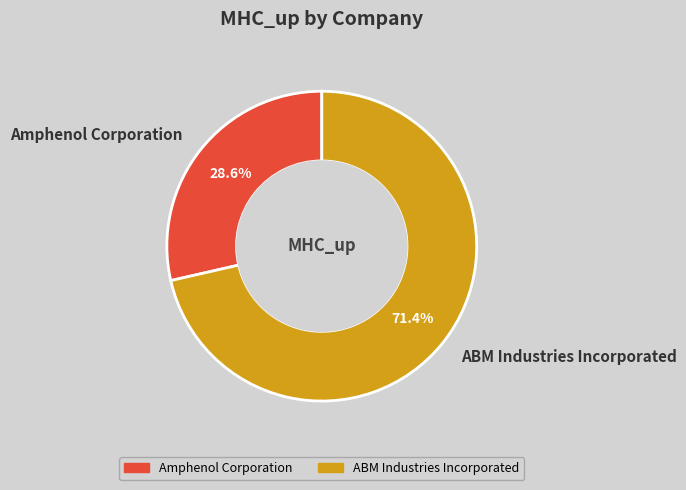

Does ABM Industries Incorporated represent more than half of the total?

Yes